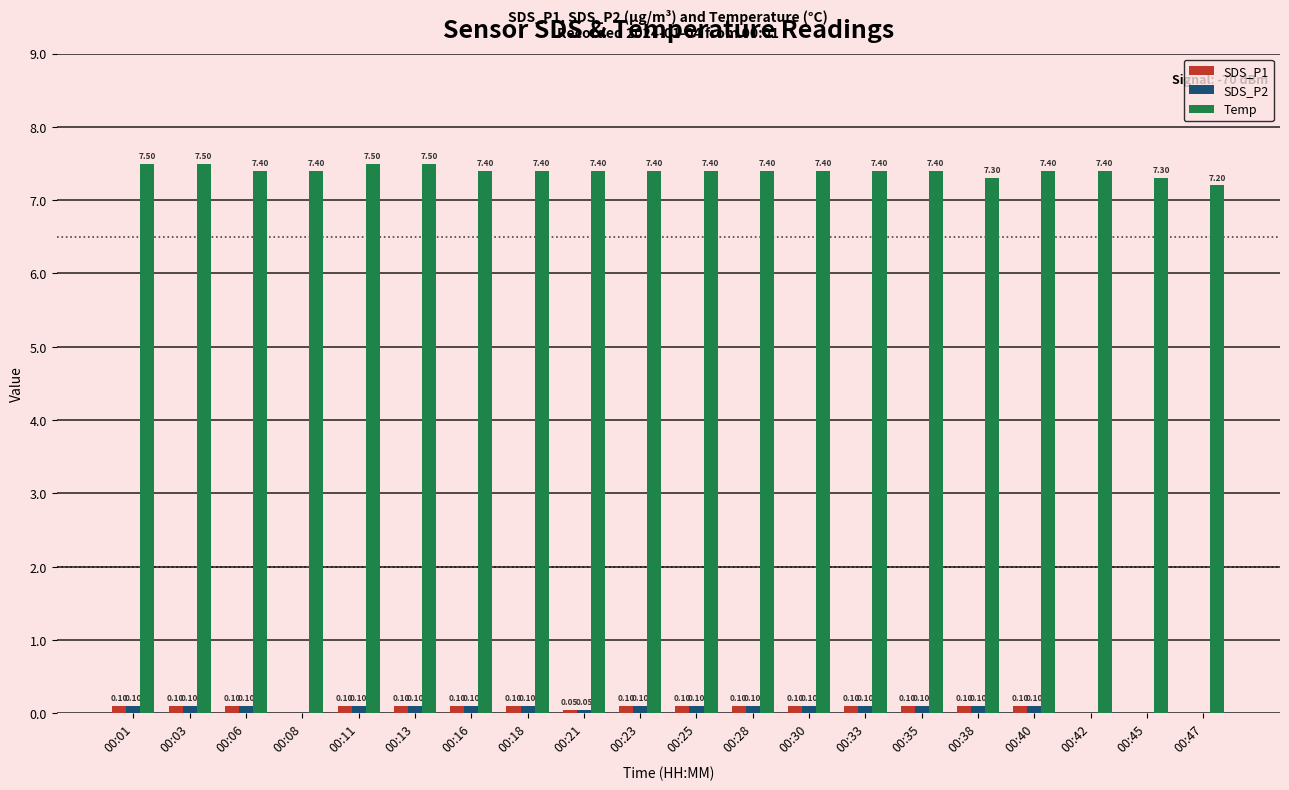

The Temp series shows 10.5 at 00:40. True or false?

False